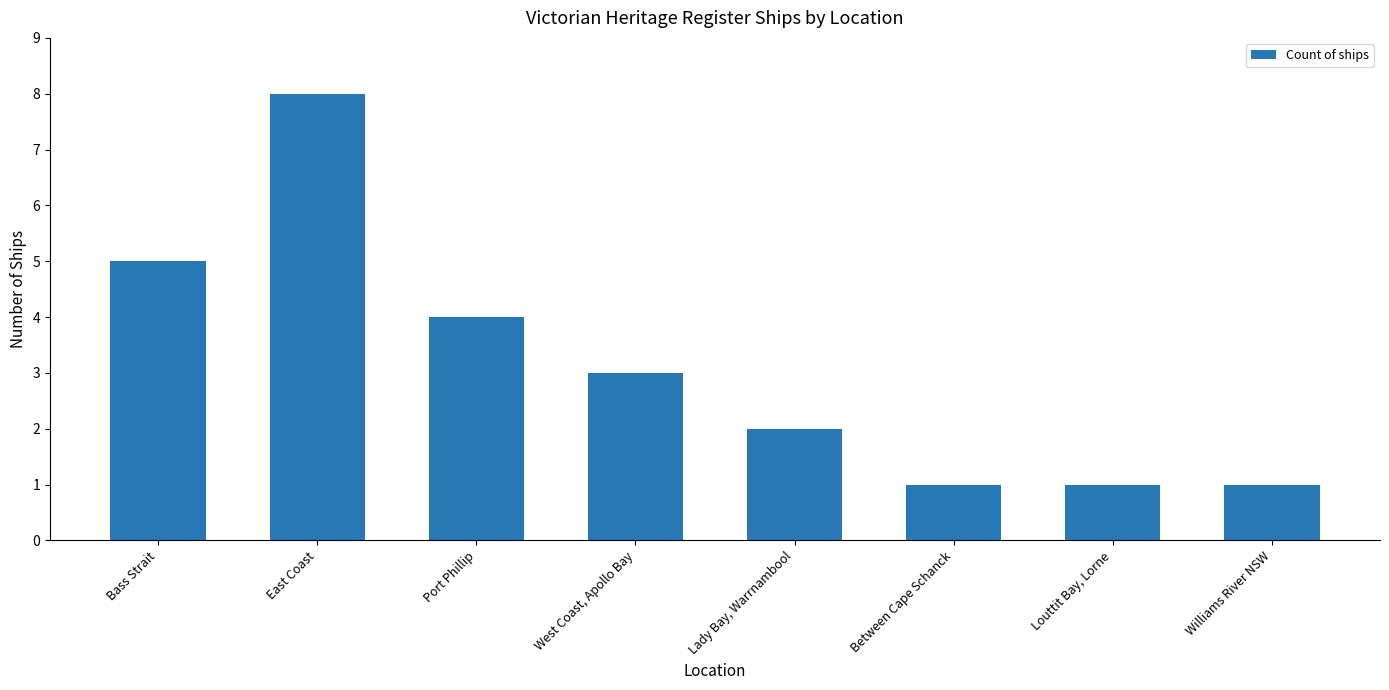

Reading left to right, list all the values displayed in this chart.

Bass Strait=5	East Coast=8	Port Phillip=4	West Coast, Apollo Bay=3	Lady Bay, Warrnambool=2	Between Cape Schanck=1	Louttit Bay, Lorne=1	Williams River NSW=1